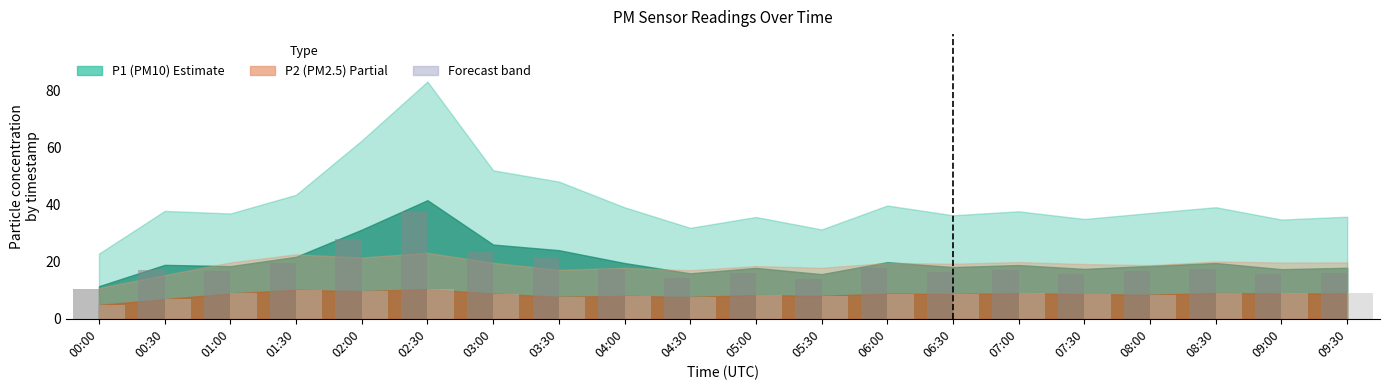

At which category is the sum across all series the highest?

02:30